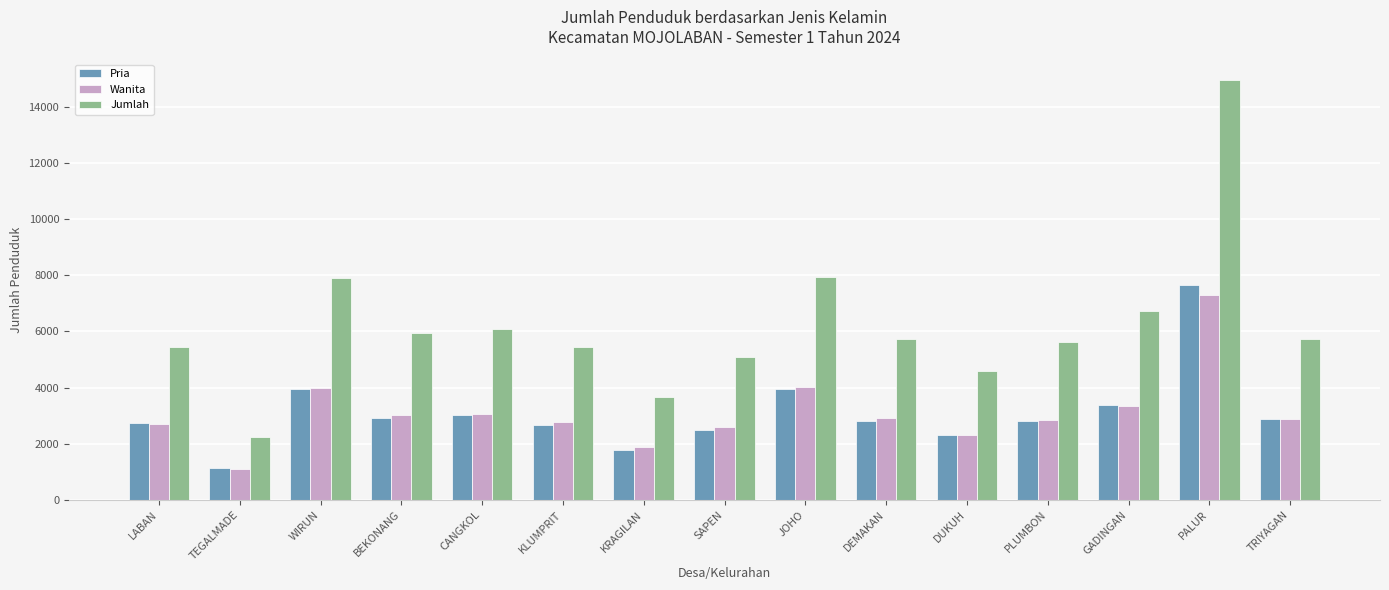

What is the total value across all series at DUKUH?

9204